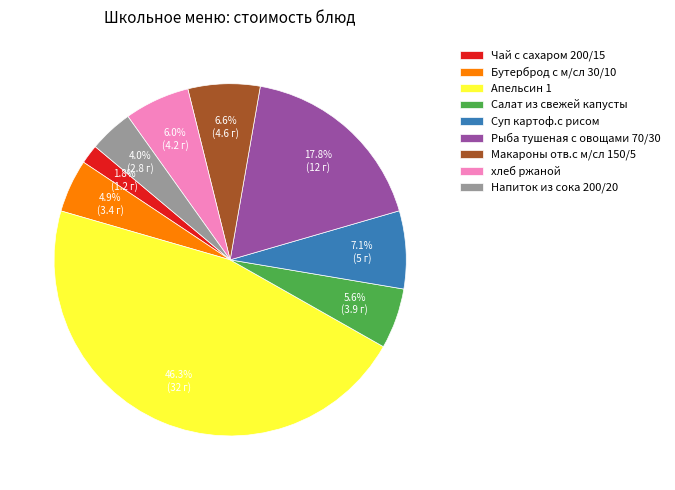

Which slice is the smallest?

Чай с сахаром 200/15